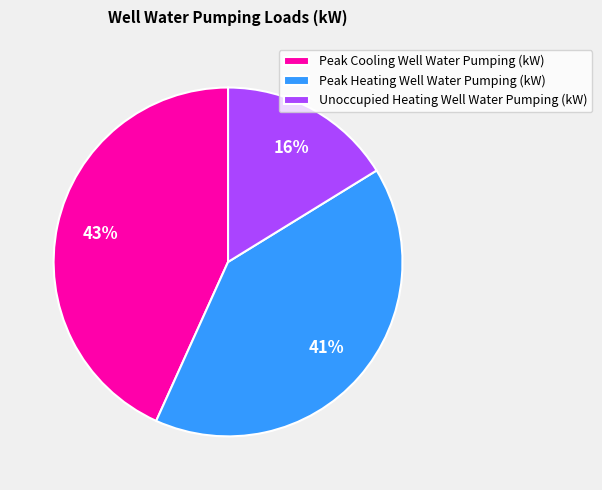

What is the ratio of the value at Peak Cooling Well Water Pumping (kW) to the value at Unoccupied Heating Well Water Pumping (kW)?

2.7